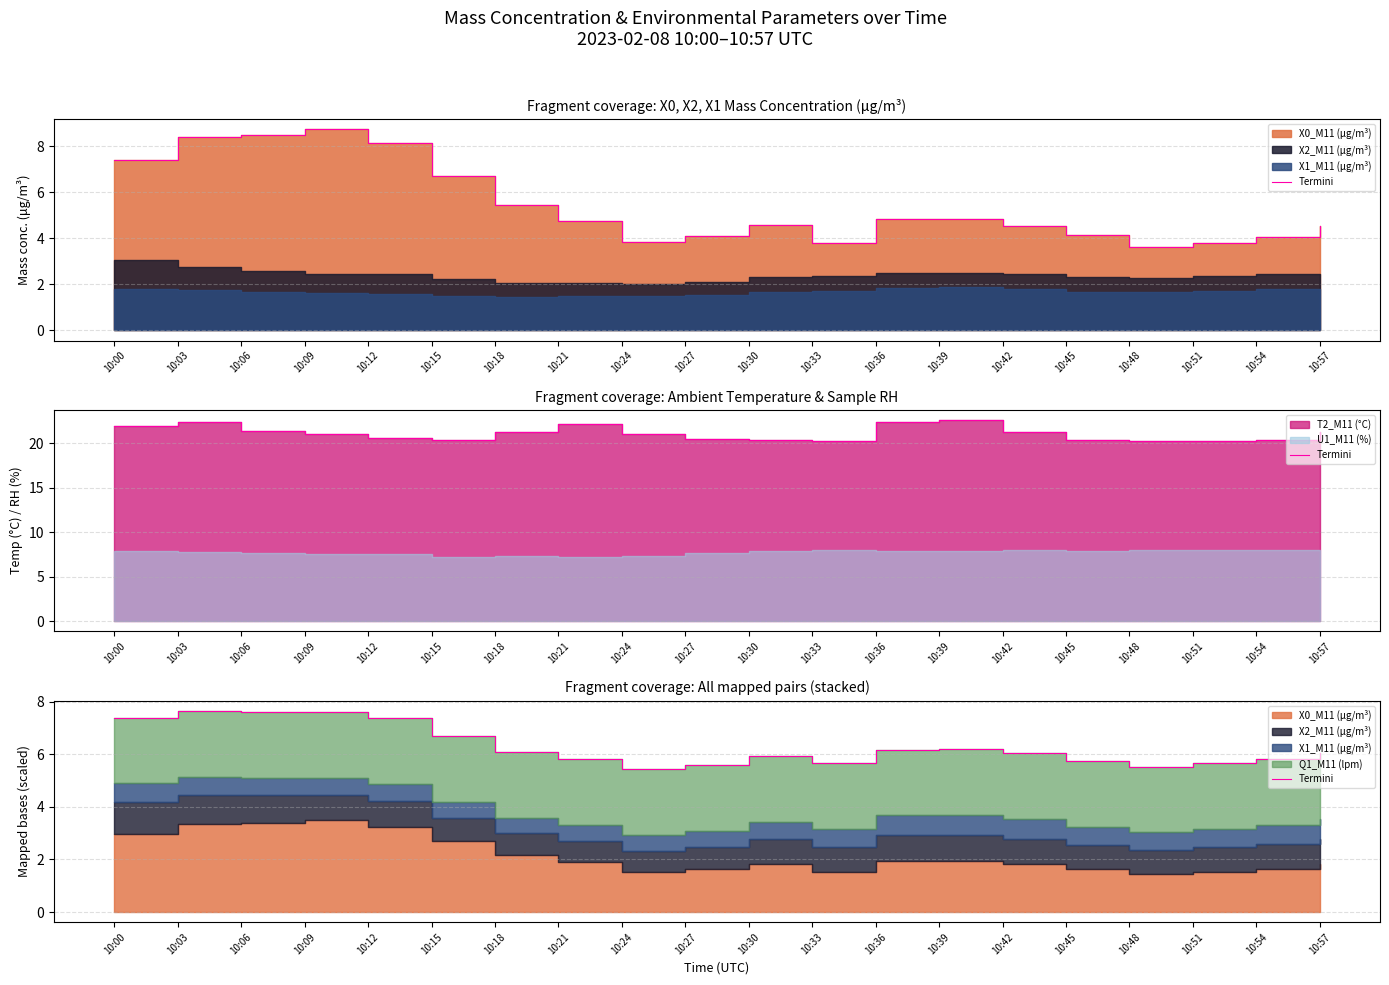

Rank the categories by value from lowest to highest.

10:24, 10:48, 10:27, 10:33, 10:51, 10:45, 10:21, 10:54, 10:30, 10:42, 10:57, 10:18, 10:36, 10:39, 10:15, 10:12, 10:00, 10:09, 10:06, 10:03